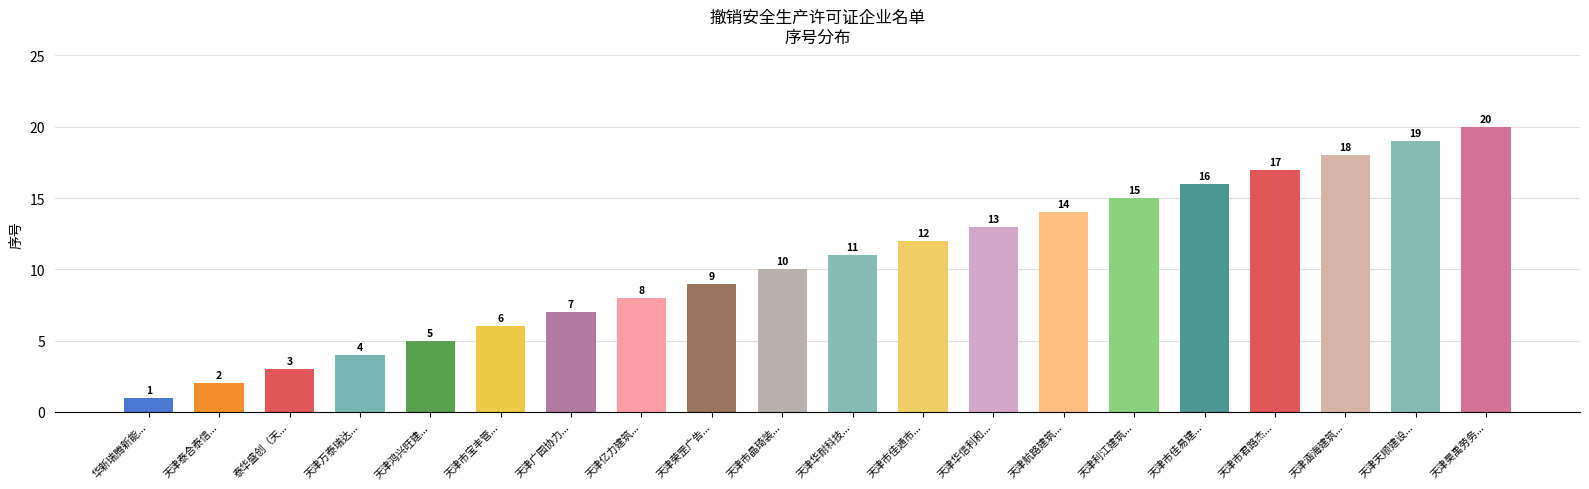

Count the number of data series in this chart.

1